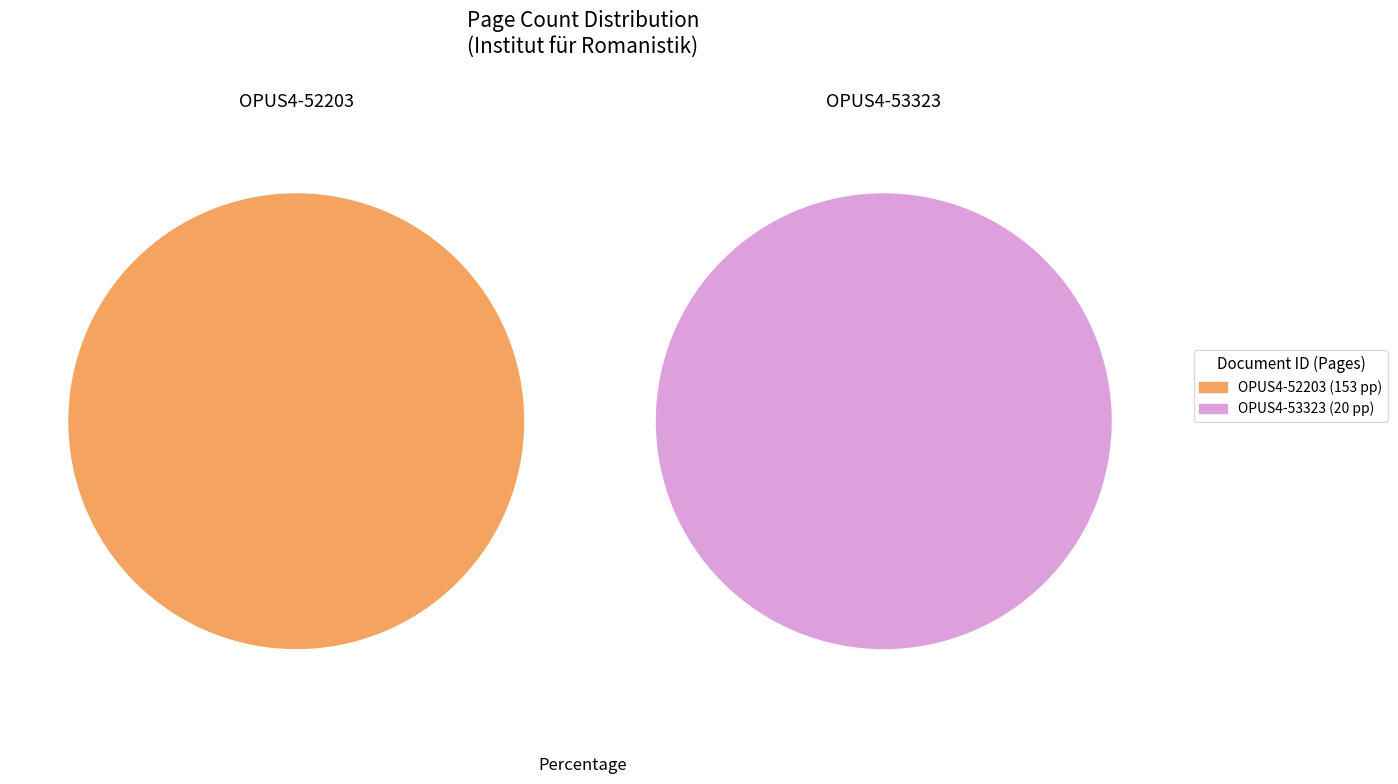

Rank the categories by value from highest to lowest.

OPUS4-52203, OPUS4-53323